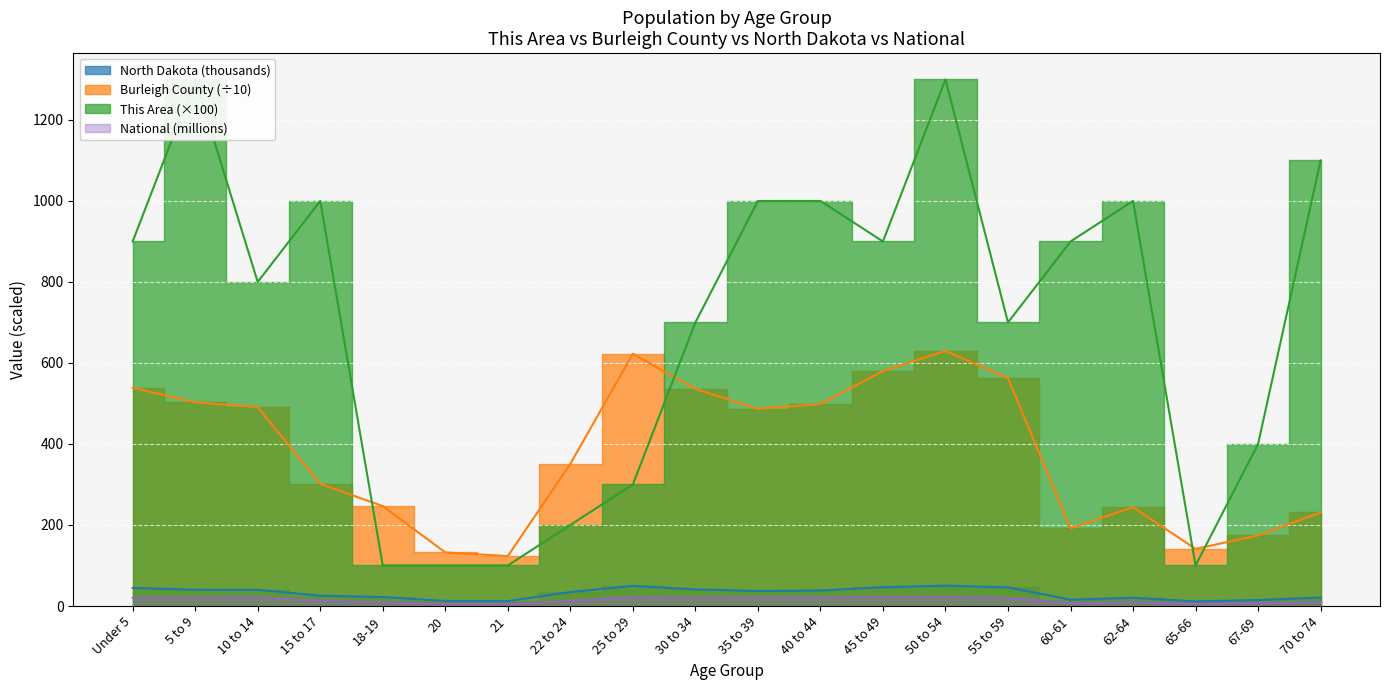

The This Area series shows 100.0 at 18-19. True or false?

True